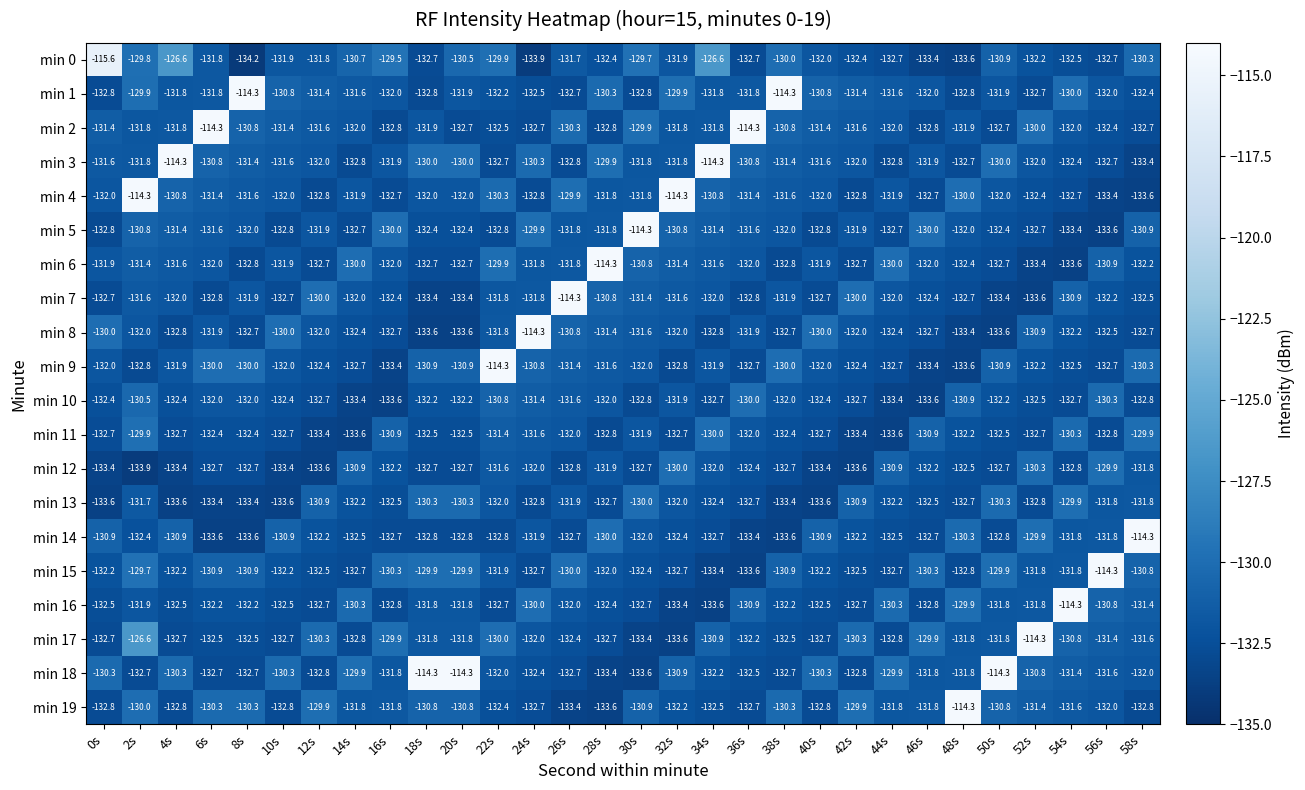

The min 15 series shows -133.4 at 34s. True or false?

True